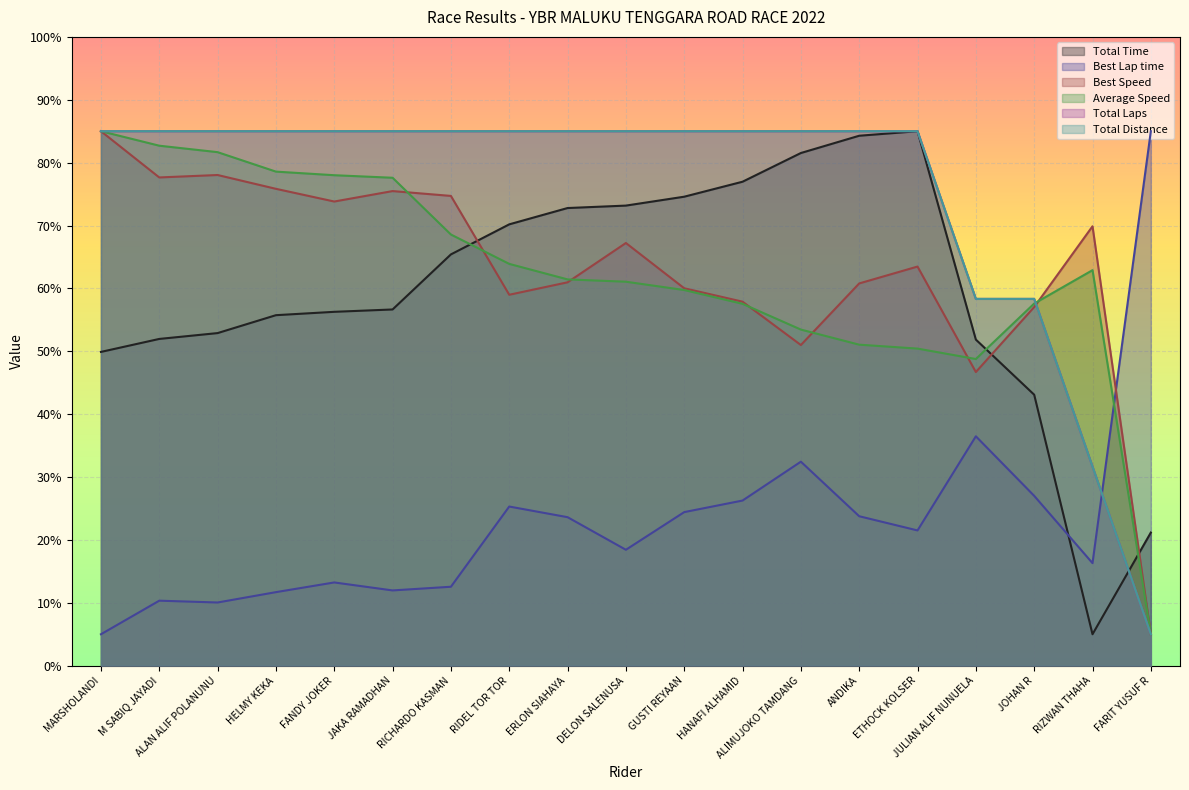

What is the difference between the maximum and minimum values in the Total Laps series?

80.0